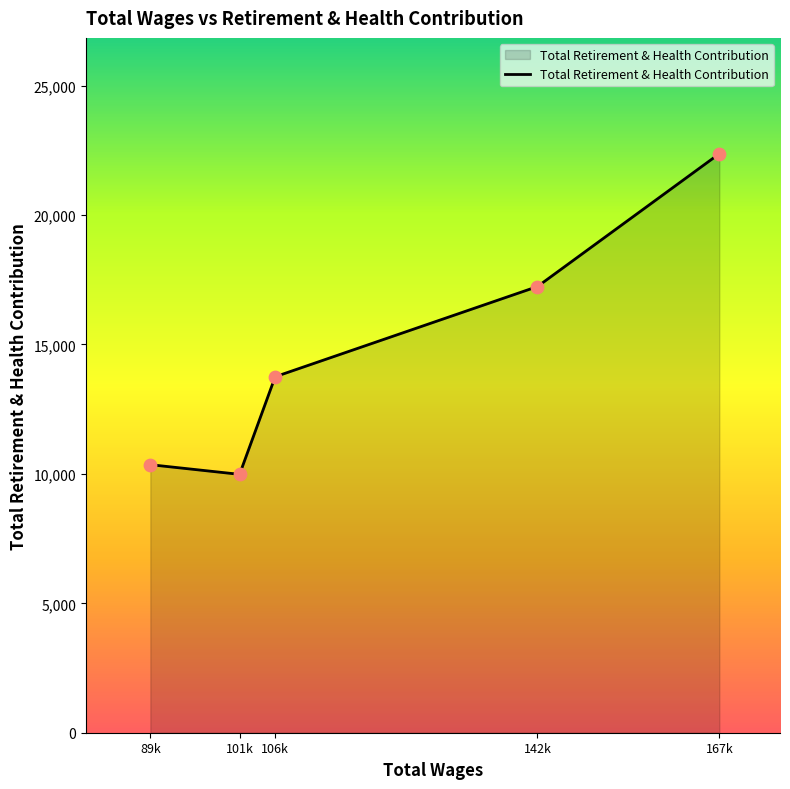

Between 89k and 106k, which is larger?

106k